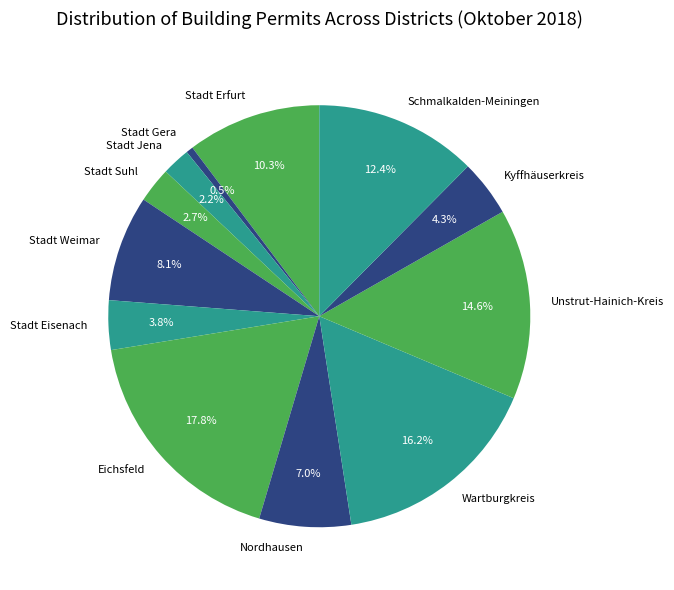

Does any single category account for the majority?

No